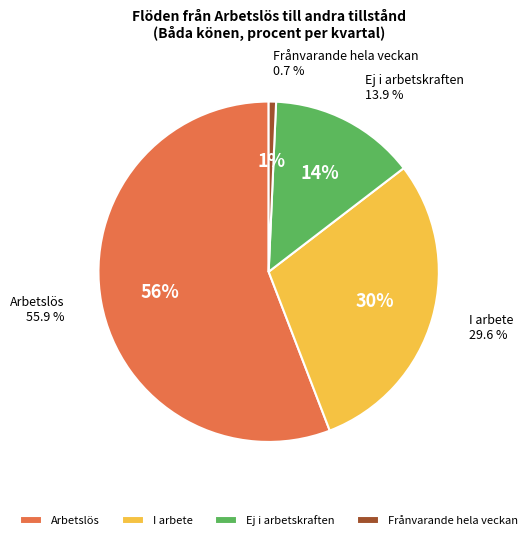

Does any single category account for the majority?

Yes